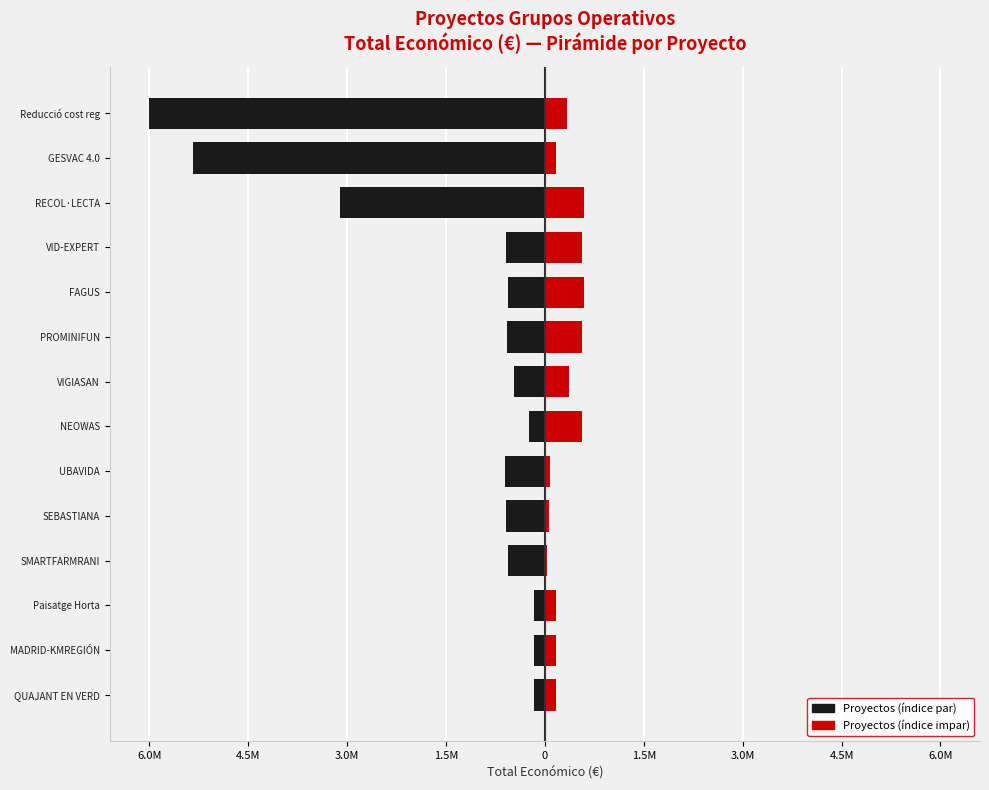

How many bars are there in total?

28